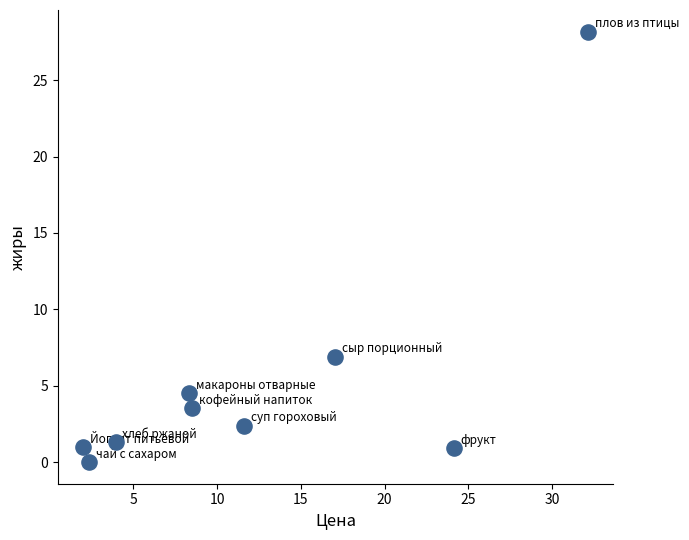

What Y value in the scatter plot is closest to 14?

6.9